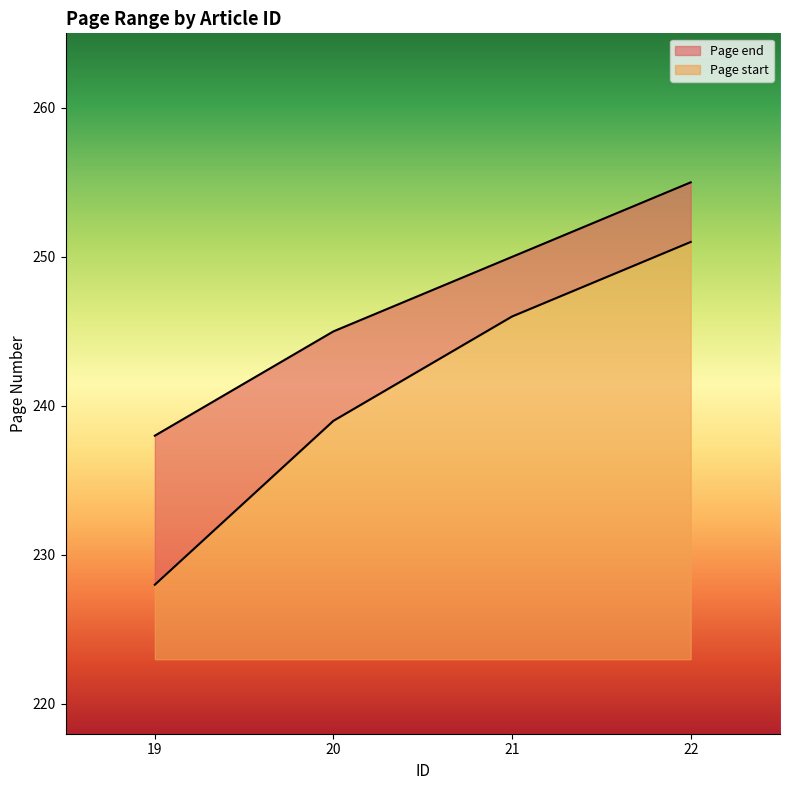

Where does the Page start series first go above 246?

22